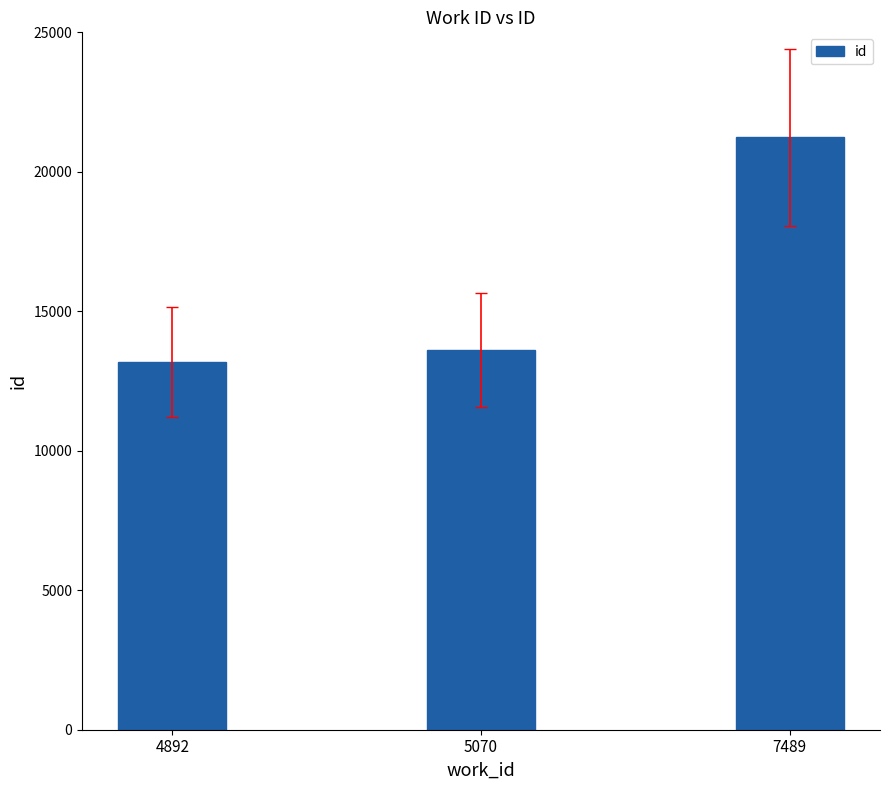

True or false: the data shows 21232 at 7489.

True